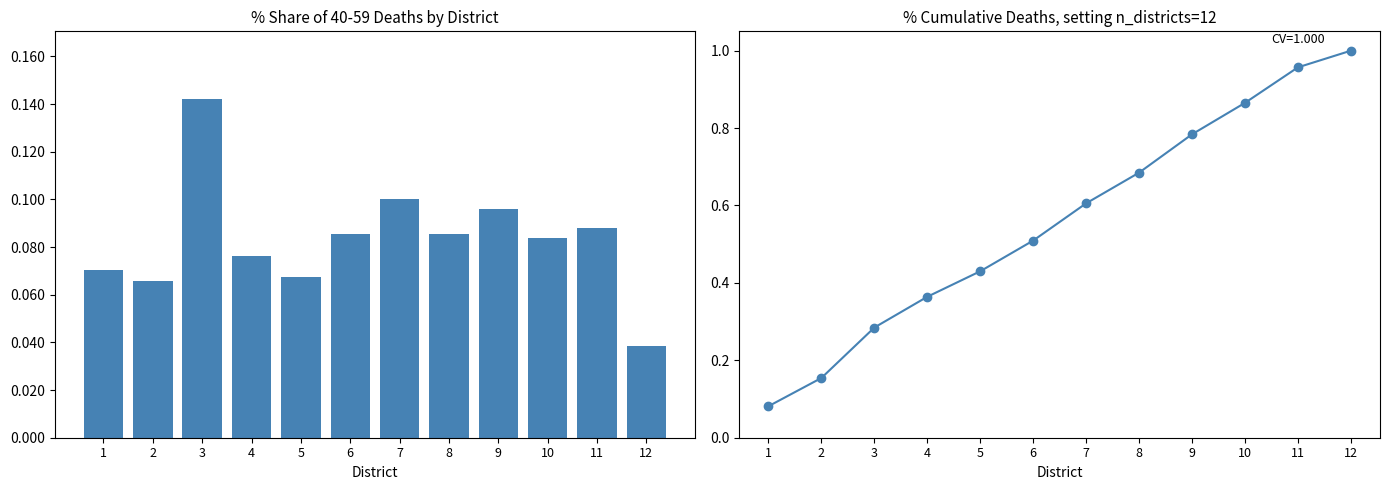

Reading left to right, list all the values displayed in this chart.

40-59 age group: 0.1	0.1	0.1	0.1	0.1	0.1	0.1	0.1	0.1	0.1	0.1	0.0
Cumulative Deaths: 0.1	0.2	0.3	0.4	0.4	0.5	0.6	0.7	0.8	0.9	1.0	1.0